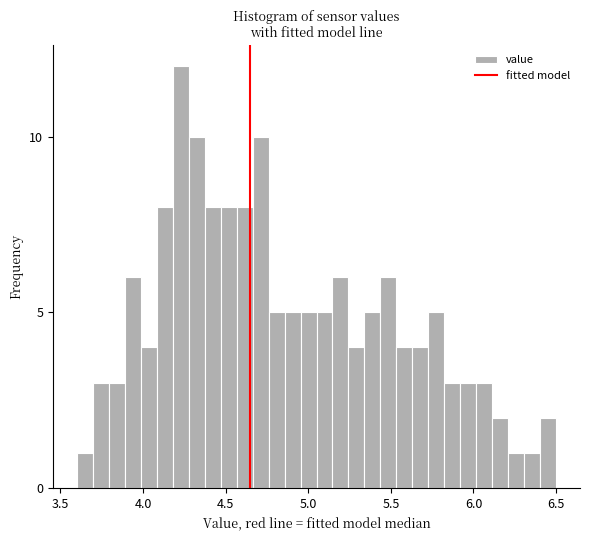

Read against the x-axis, roughly where is the centre of the tallest bar?

4.25